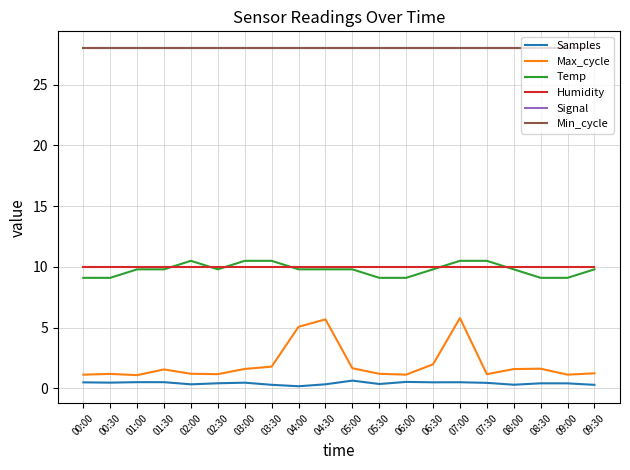

What is the value of the Signal point at the 7th from the left?

28.0